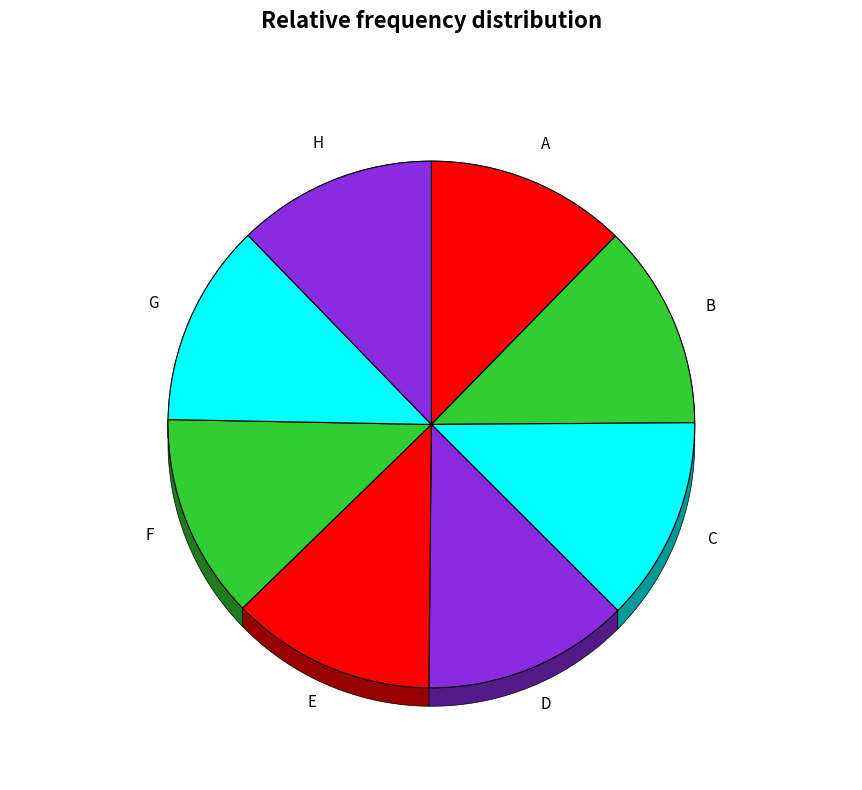

What percentage is the B slice, to the nearest percent?

13%